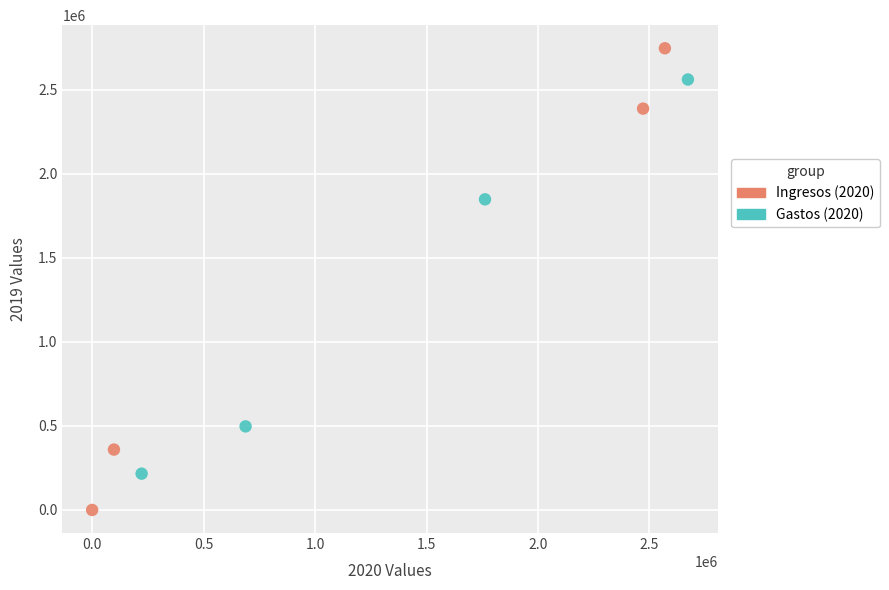

Which series contains the lowest Y value?

Ingresos (2020)